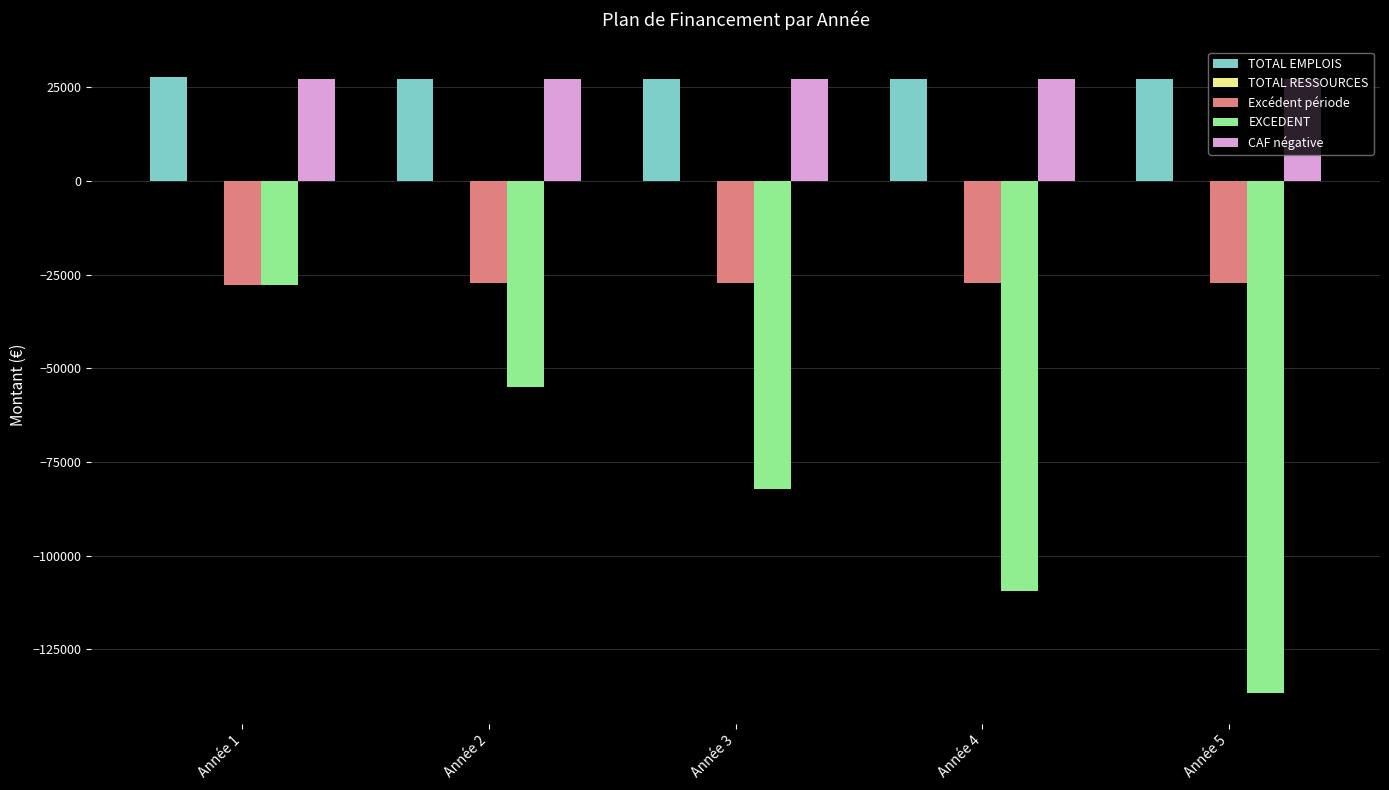

Which category has the highest value in the EXCEDENT series?

Année 1